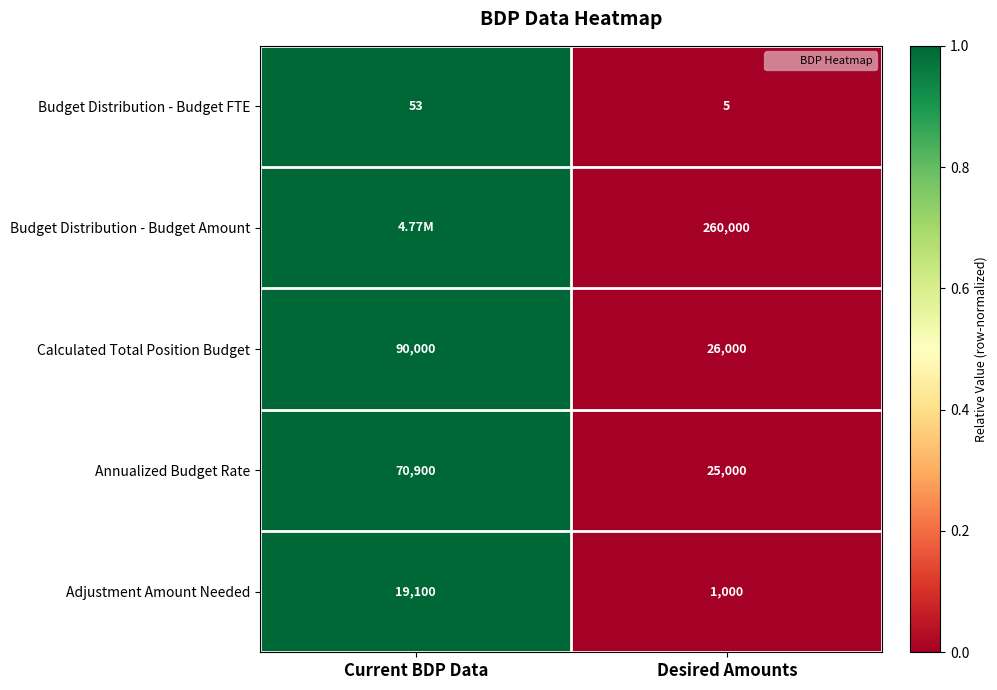

List the series in order of their peak value, lowest first.

Budget Distribution - Budget FTE, Budget Distribution - Budget Amount, Calculated Total Position Budget, Annualized Budget Rate, Adjustment Amount Needed